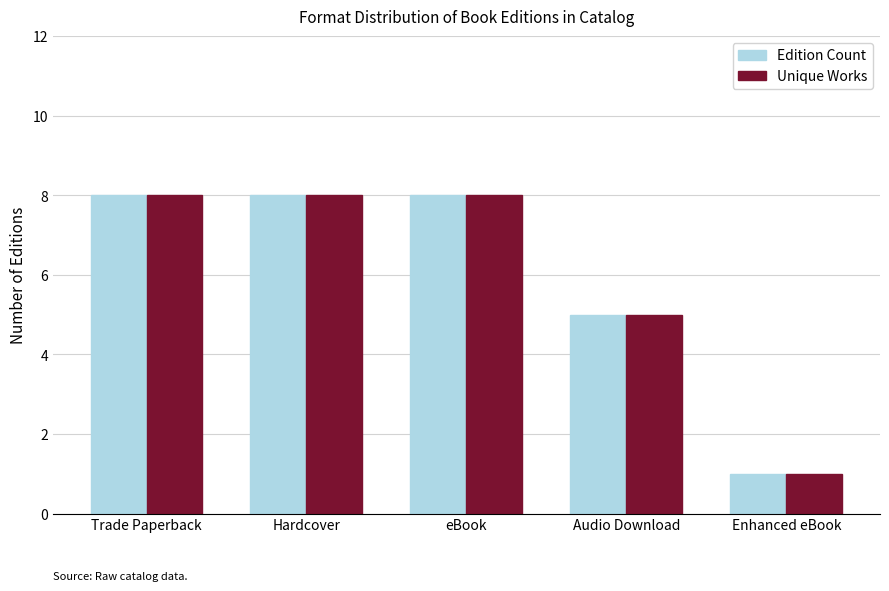

How many bars are there in each group?

2